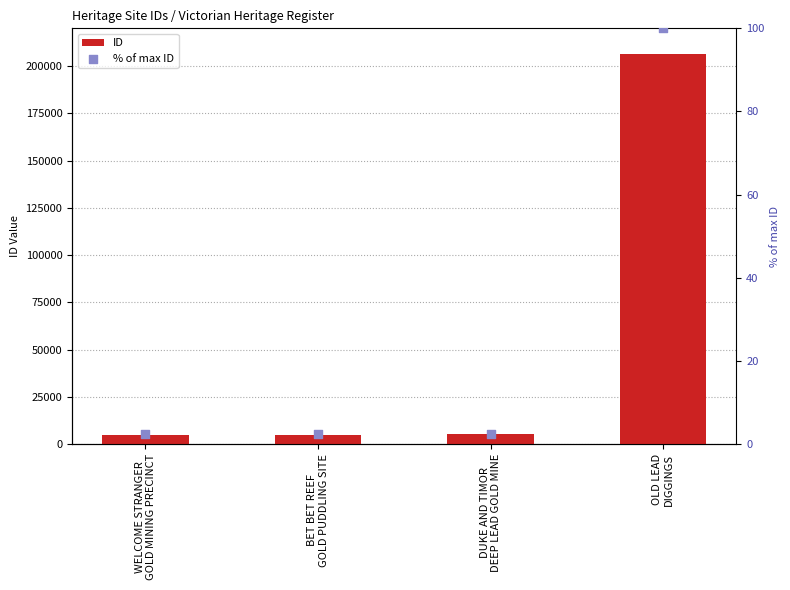

Which series contains the lowest Y value?

% of max ID